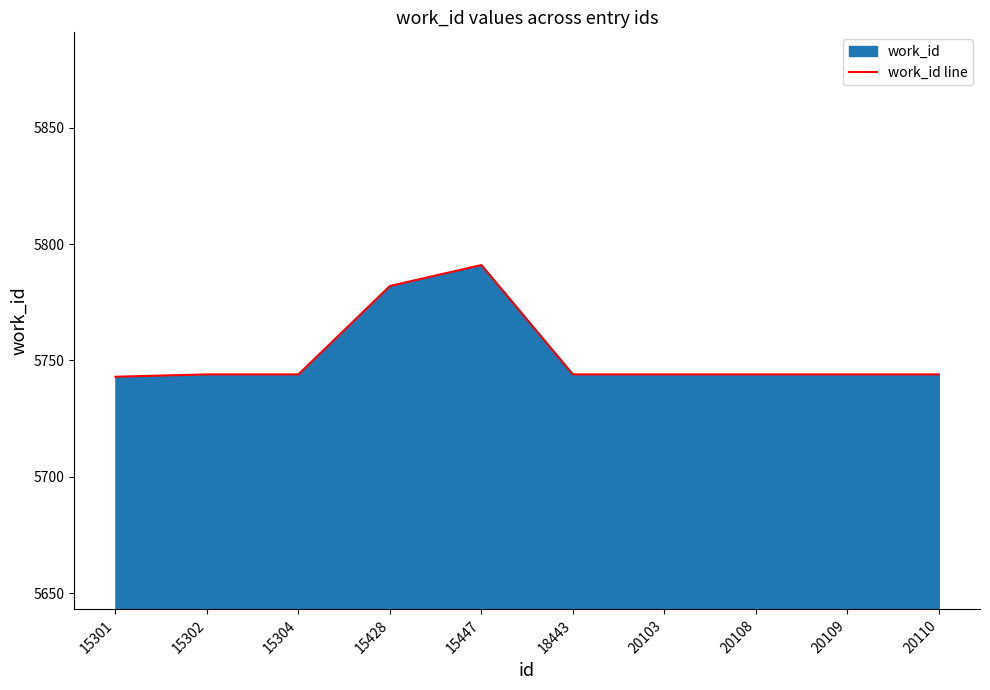

Where is the data nearest to the value 5767?

15428